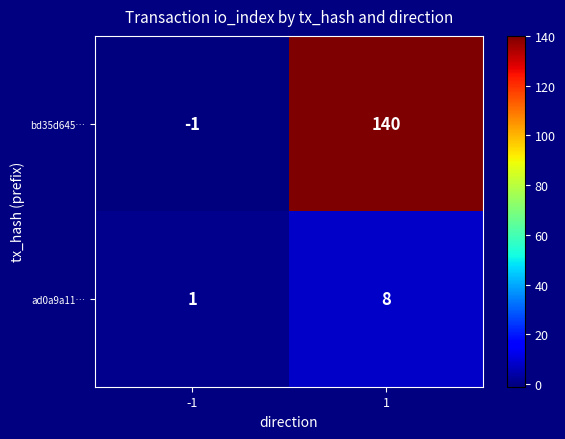

At how many categories does at least one series exceed 14?

1